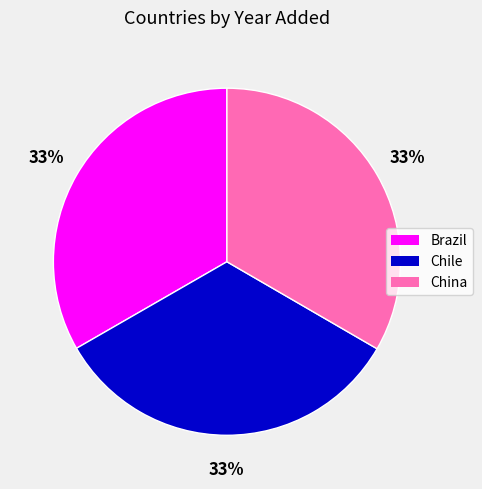

True or false: Chile accounts for 28% of the total.

False